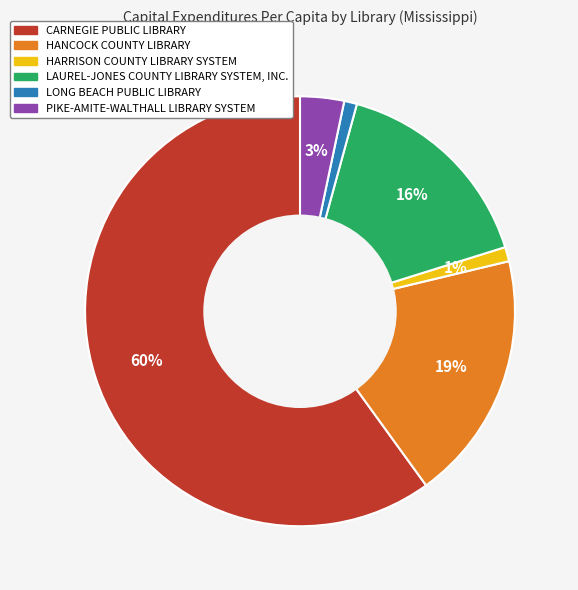

Between PIKE-AMITE-WALTHALL LIBRARY SYSTEM and HANCOCK COUNTY LIBRARY, which is larger?

HANCOCK COUNTY LIBRARY